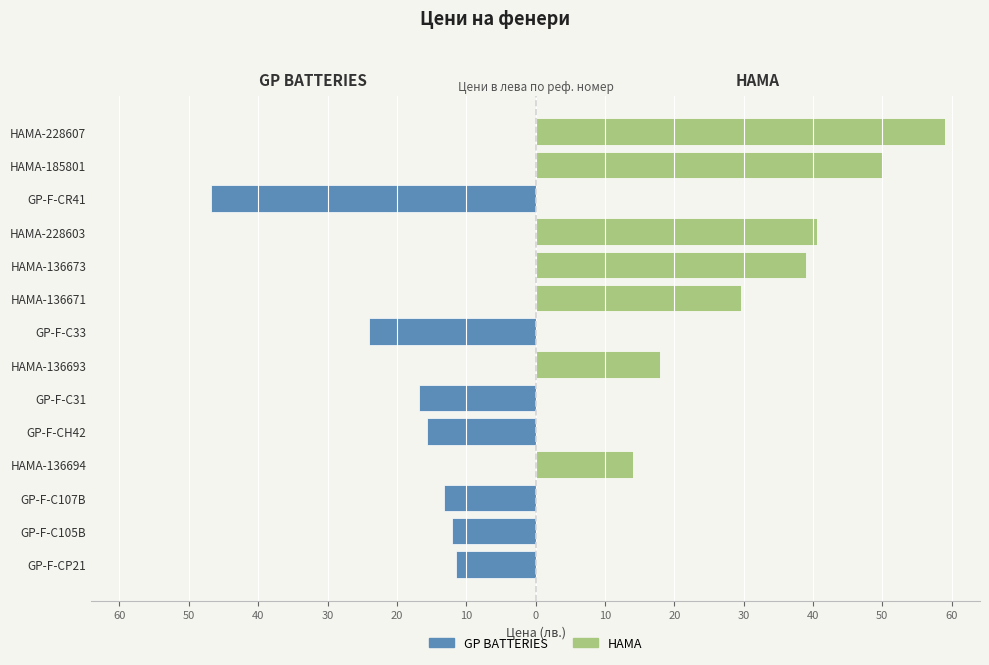

Reading left to right, list all the values displayed in this chart.

GP BATTERIES: -11.4	-12.0	-13.2	0.0	-15.6	-16.8	0.0	-24.0	0.0	0.0	0.0	-46.8	0.0	0.0
HAMA: 0.0	0.0	0.0	14.1	0.0	0.0	18.0	0.0	29.7	39.1	40.5	0.0	50.1	59.1